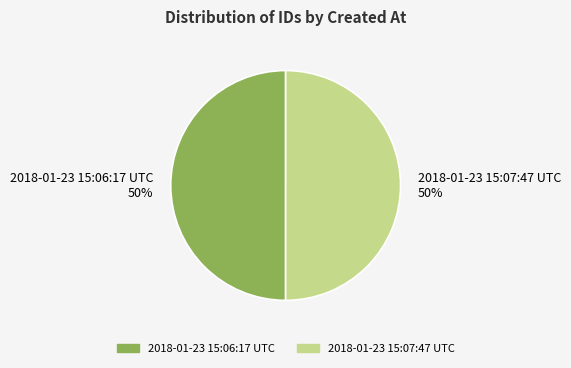

What is the ratio of the value at 2018-01-23 15:06:17 UTC to the value at 2018-01-23 15:07:47 UTC?

1.0